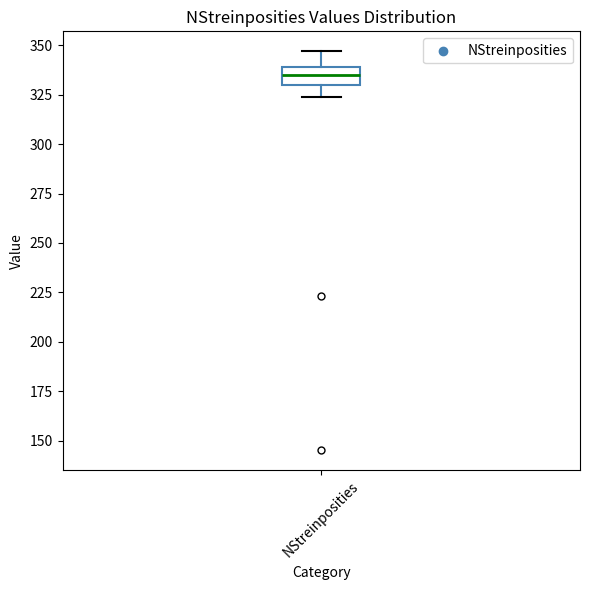

Where does the lower whisker of the box for NStreinposities end on the y-axis? The values are not printed on the chart, so give them approximately, as read against the axis.

325